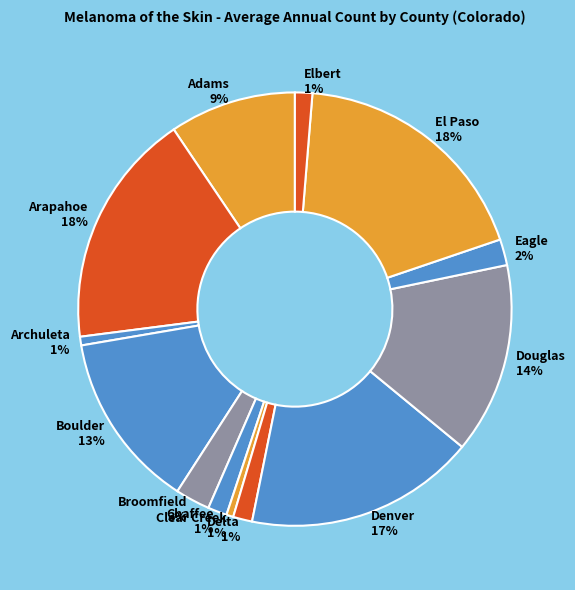

Is the sum of Denver and Douglas greater than half?

No